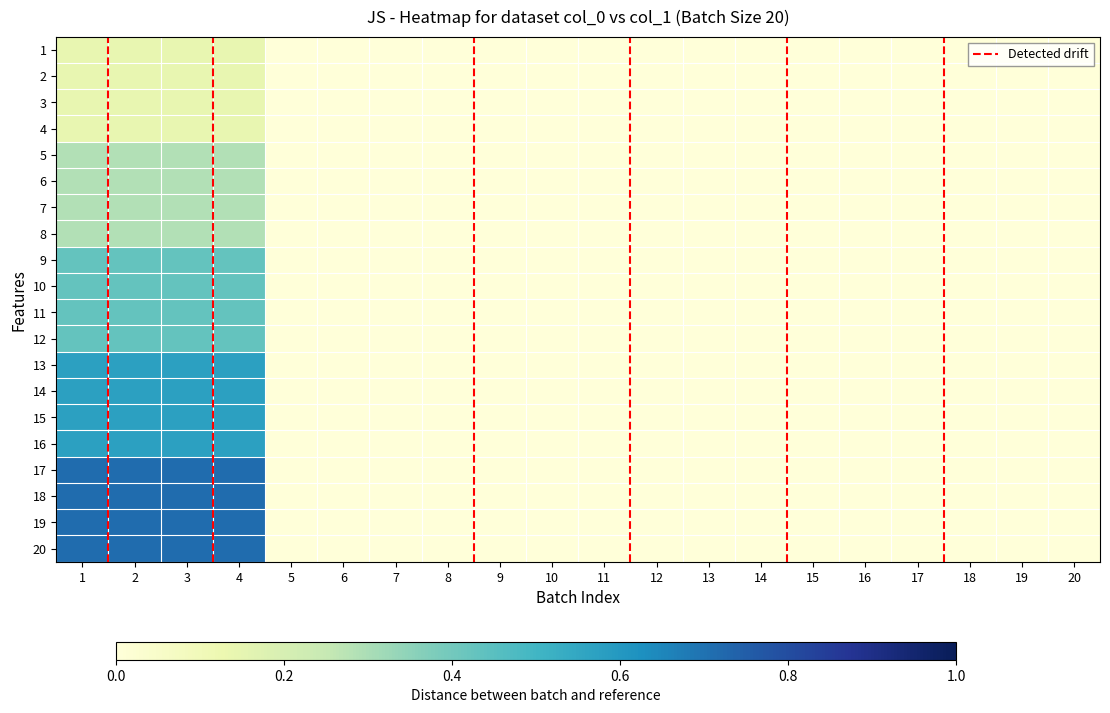

At which category is the sum across all series the highest?

1